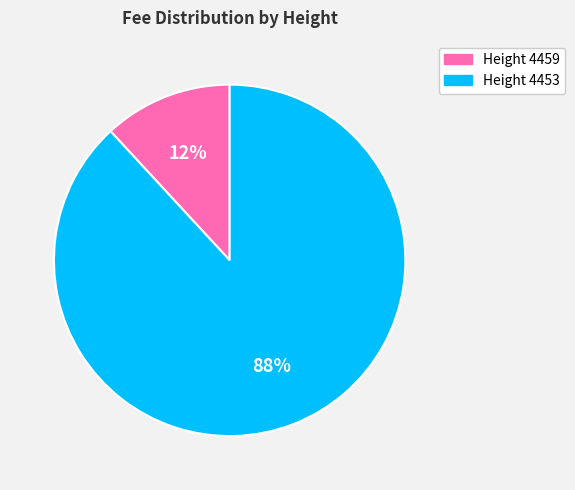

Is the sum of Height 4453 and Height 4459 greater than half?

Yes